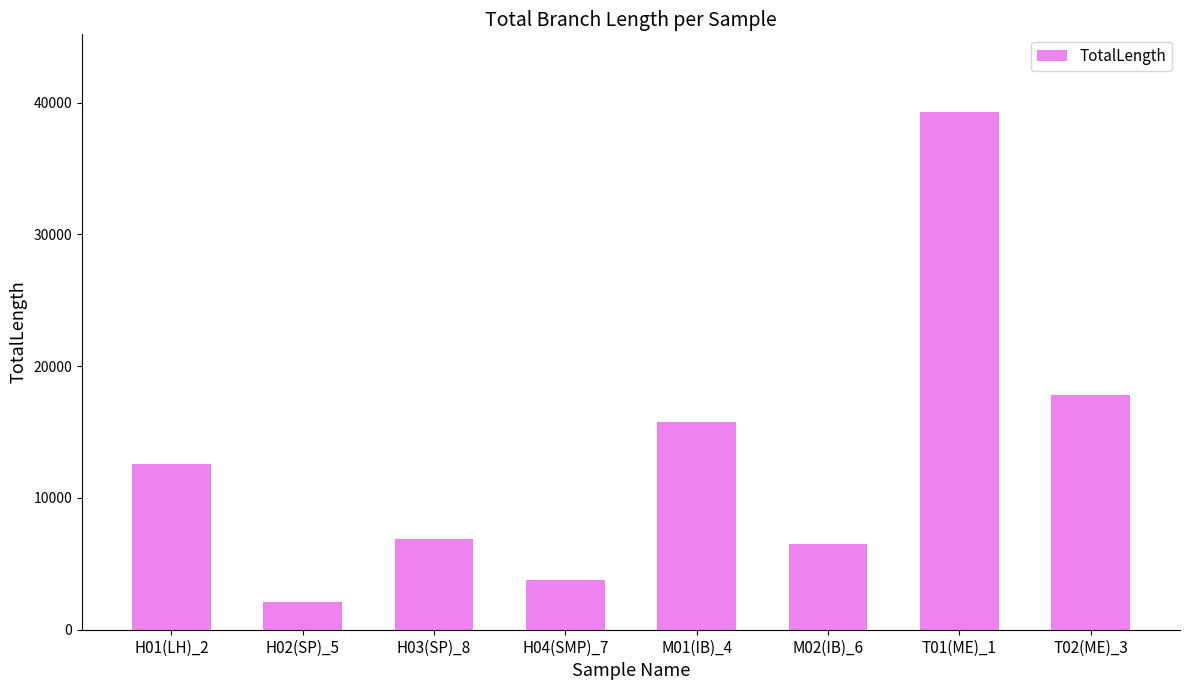

The chart shows a value of 17711.6 at H01(LH)_2. True or false?

False